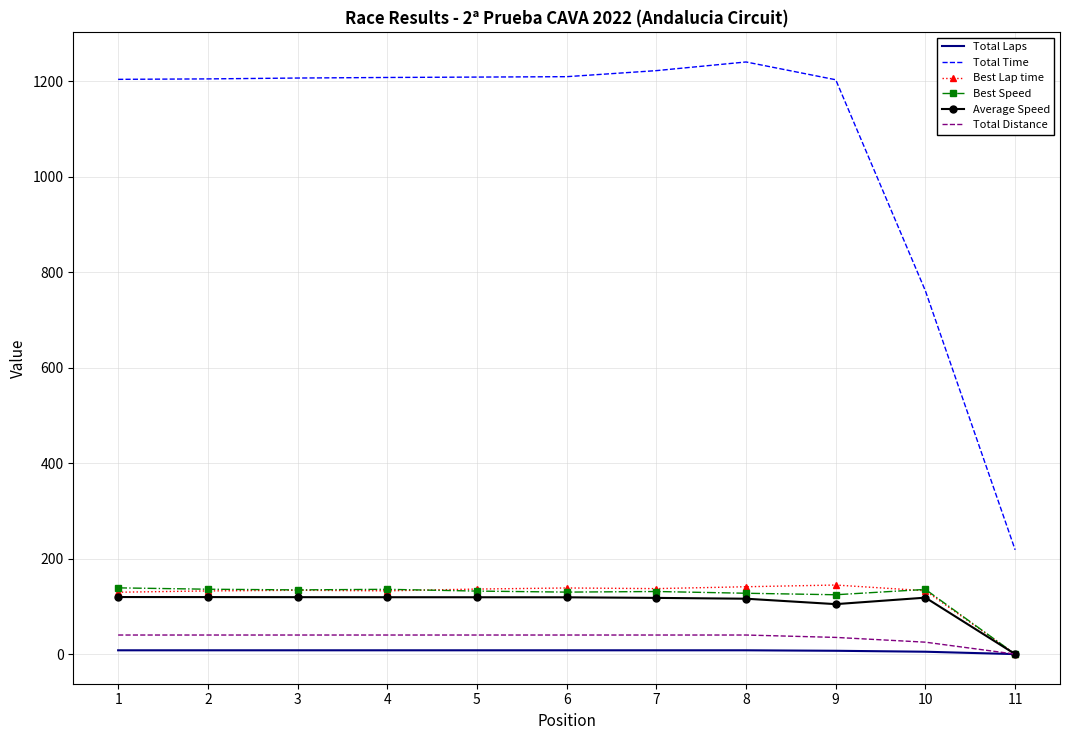

Which label corresponds to the largest value in the chart?

8